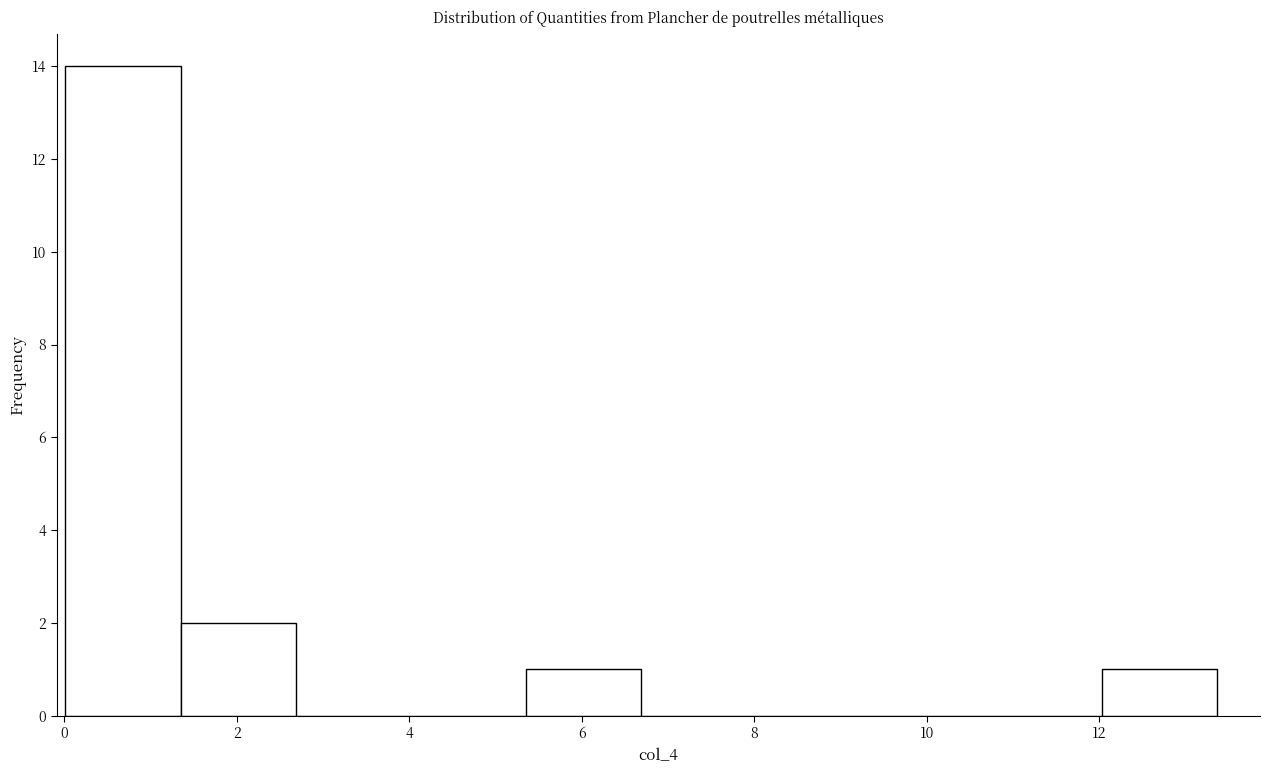

Reading left to right, list every bar in this chart as the range it spans on the x-axis followed by its height. Neither the bar edges nor the heights are printed on the chart, so give them approximately, as read against the axes.

0.0 to 1.4: 14
1.4 to 2.6: 2
2.6 to 4.0: 0
4.0 to 5.4: 0
5.4 to 6.6: 1
6.6 to 8.0: 0
8.0 to 9.4: 0
9.4 to 10.6: 0
10.6 to 12.0: 0
12.0 to 13.4: 1